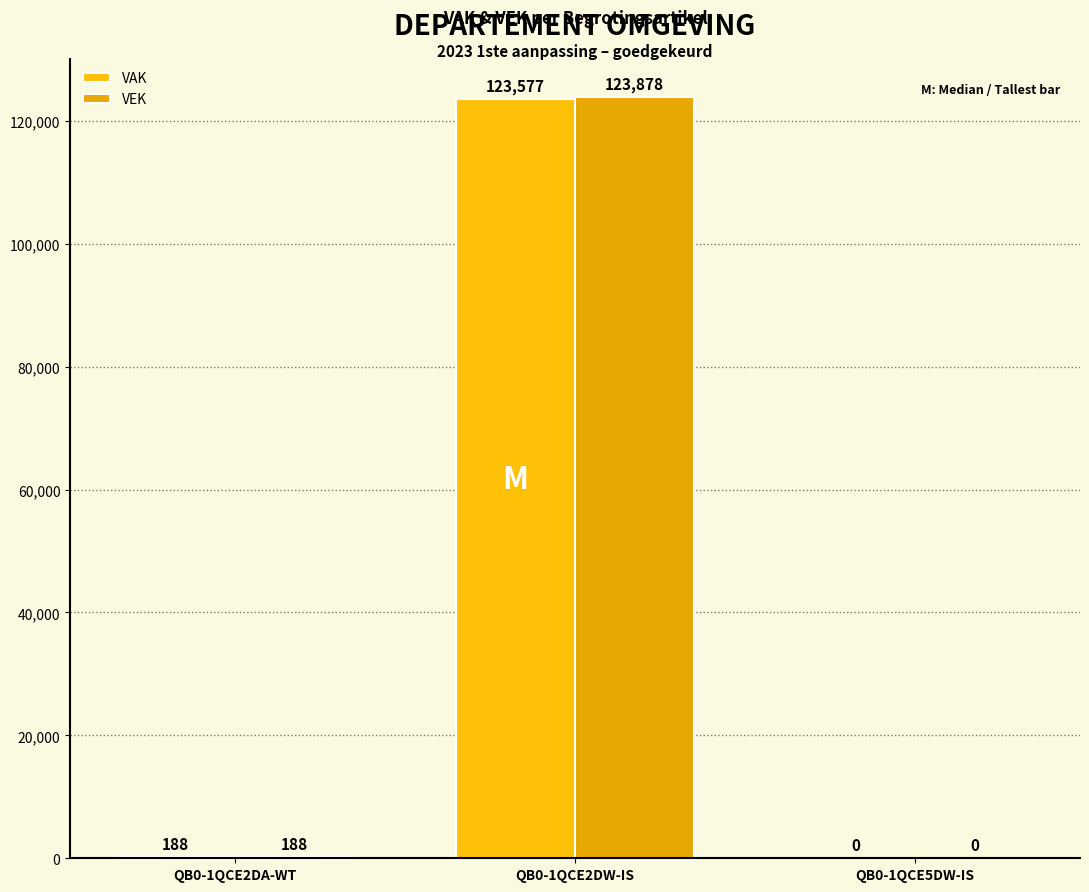

The value of VEK at QB0-1QCE5DW-IS is 55117. True or false?

False